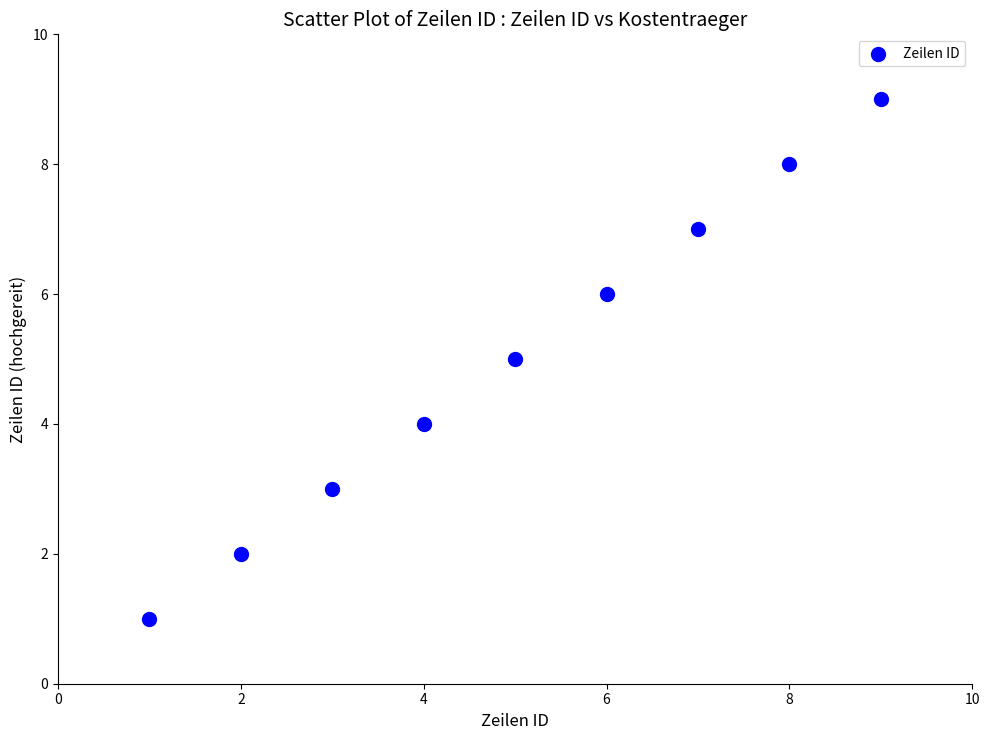

What is the average X value?

5